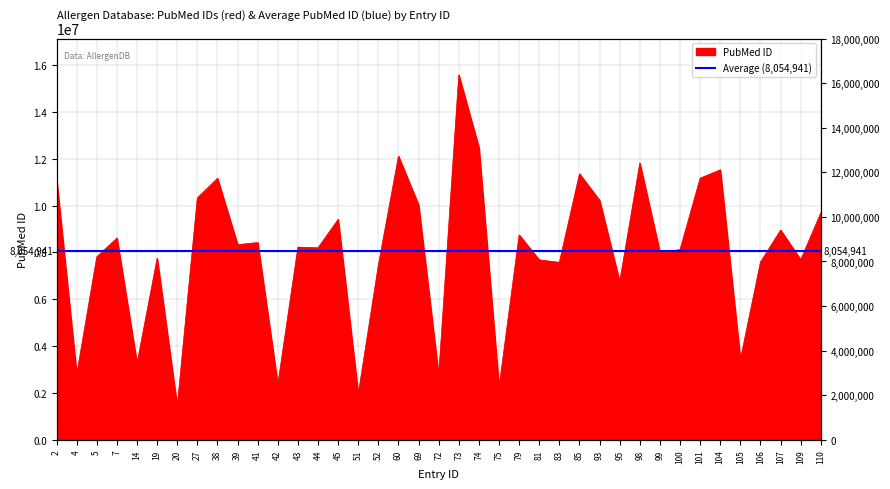

At which category does the chart reach its minimum across all series?

20